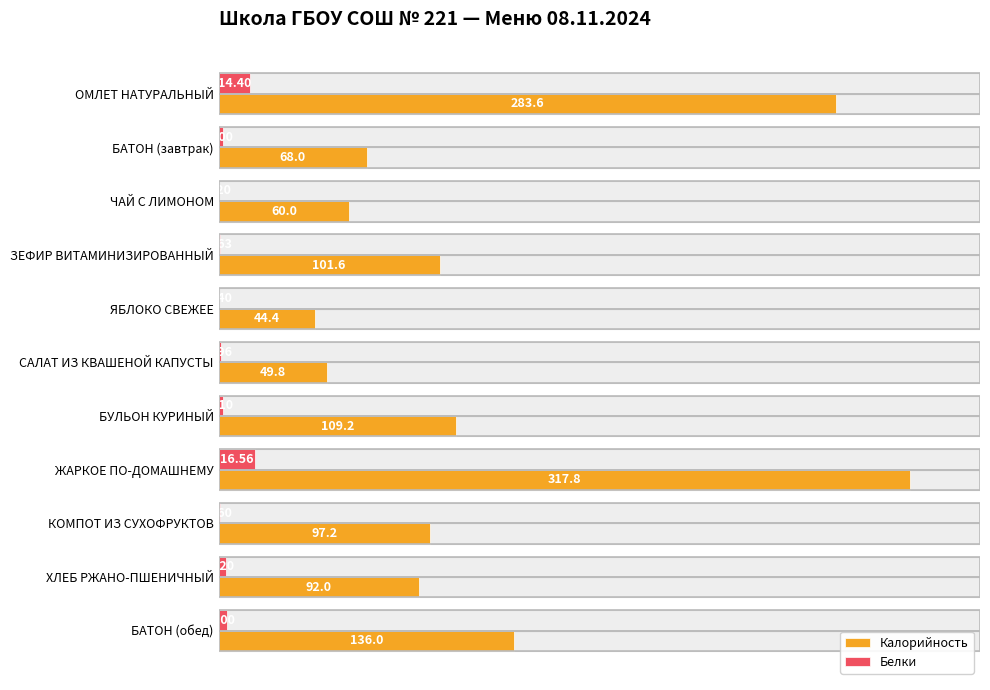

The Белки series shows 6.9 at БАТОН (обед). True or false?

False